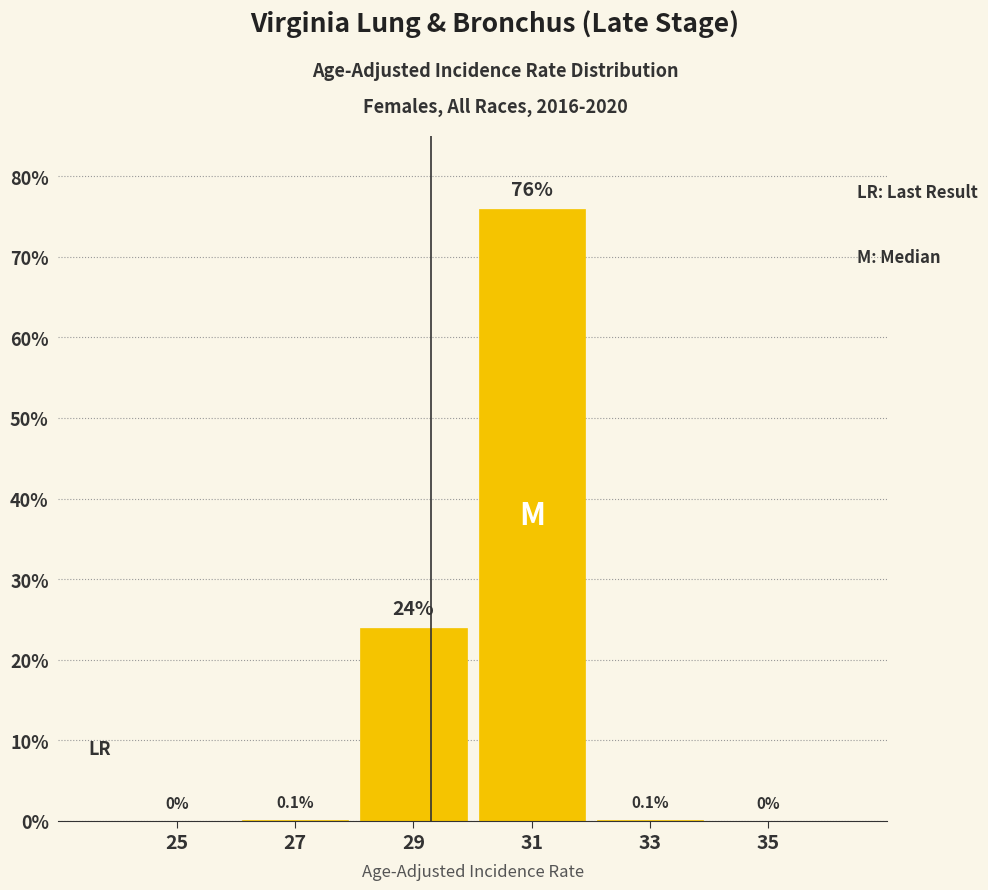

Reading left to right, what are all the values shown in this chart?

25=0.0	27=0.1	29=24.0	31=76.0	33=0.1	35=0.0